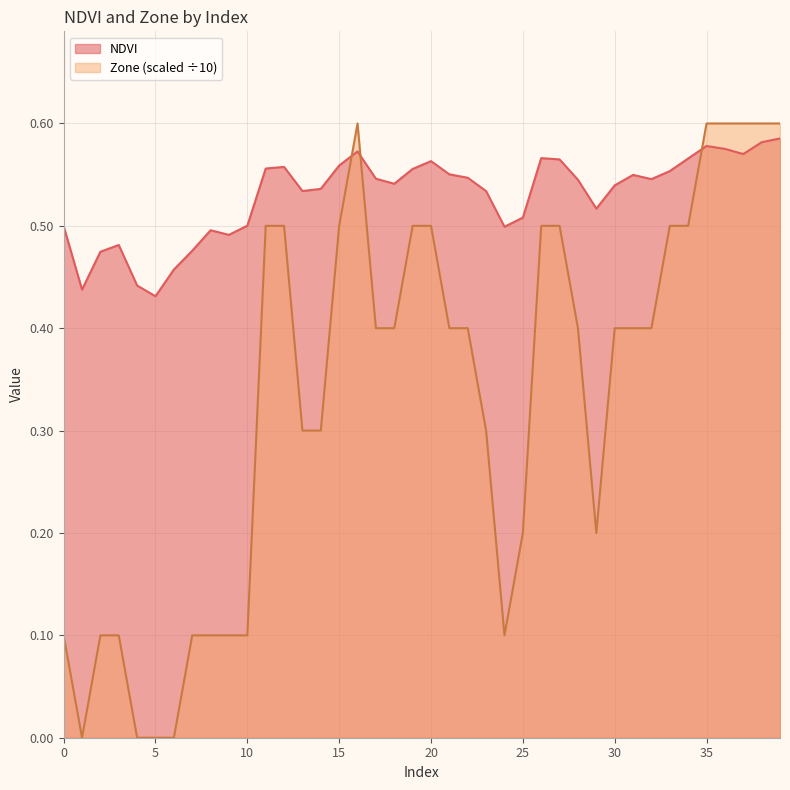

How many values in the Zone series exceed 0?

36